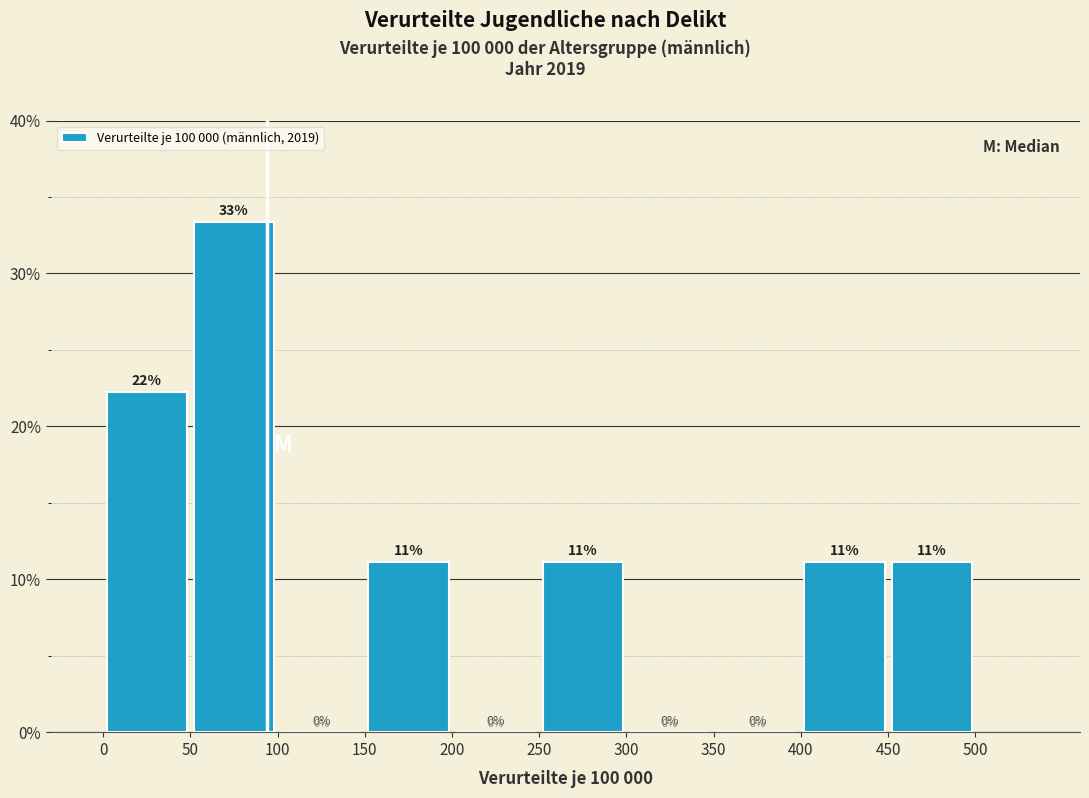

Over which range of the x-axis is the bar tallest?

50 to 100